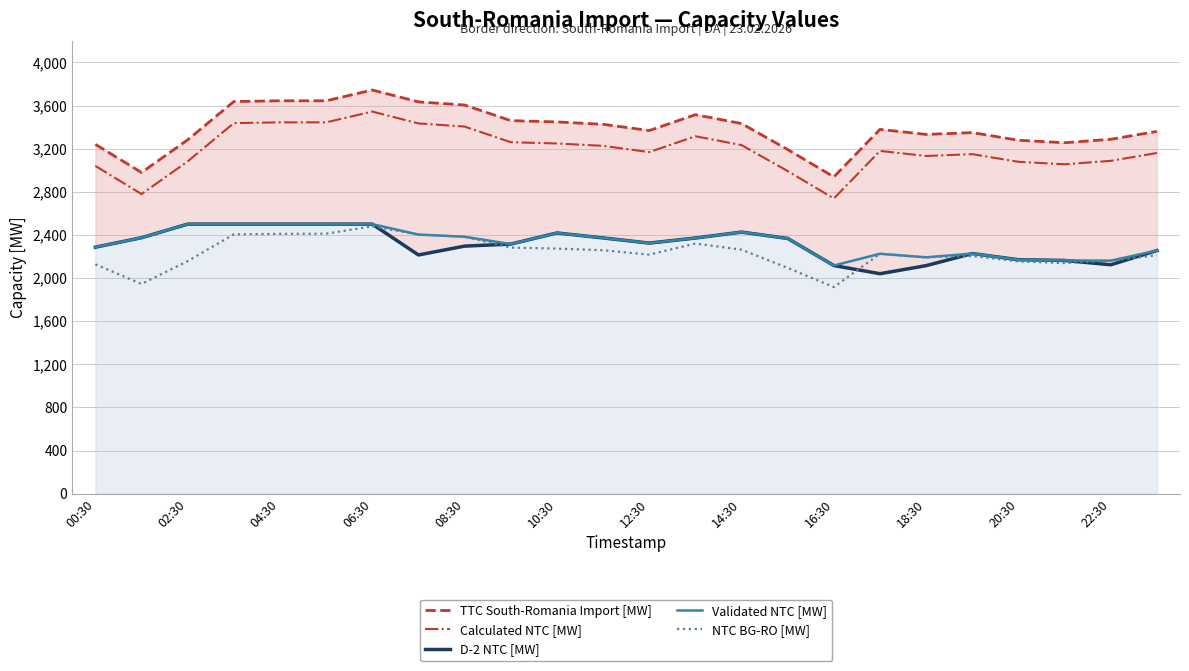

What is the maximum value for Validated NTC [MW]?

2500